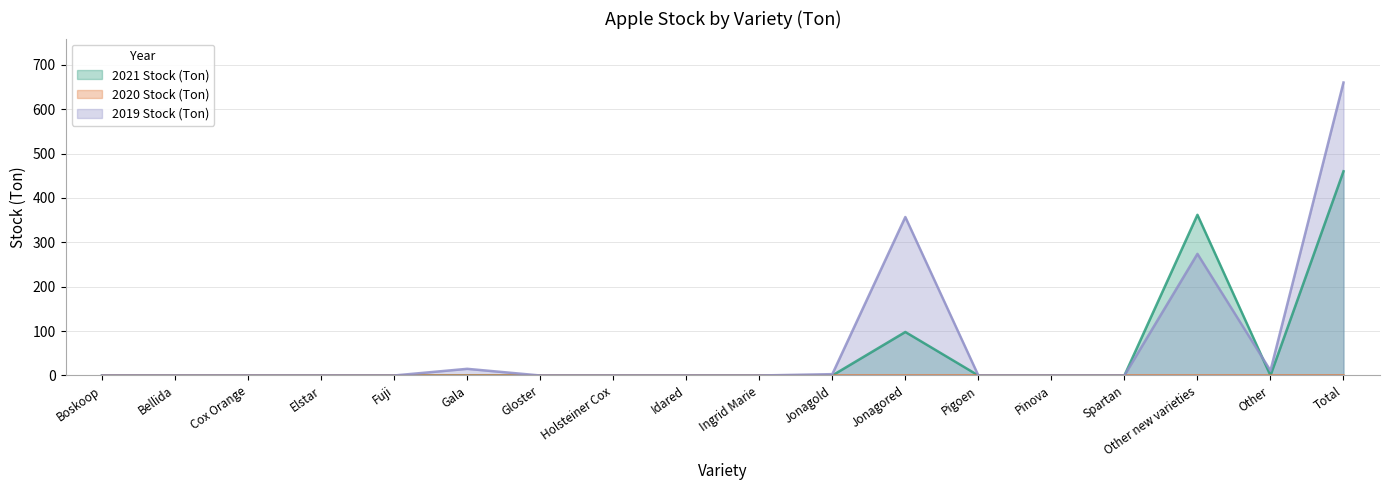

After their last crossing, which series has the higher values: 2021 Stock (Ton) or 2019 Stock (Ton)?

2019 Stock (Ton)